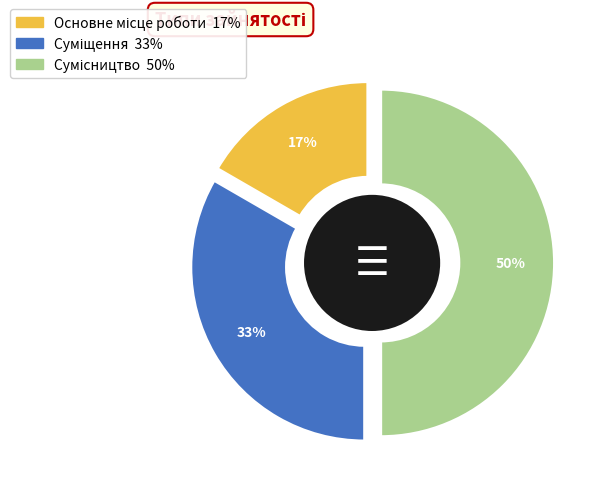

To the nearest percent, what is the difference between the largest and smallest slice percentages?

33%